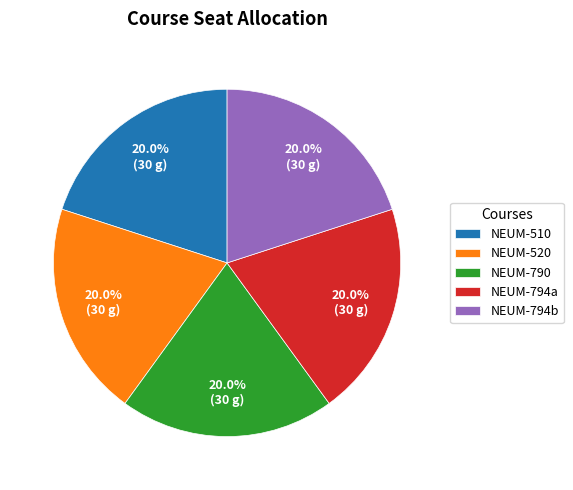

To the nearest percent, what is the combined percentage of NEUM-794a and NEUM-790?

40%